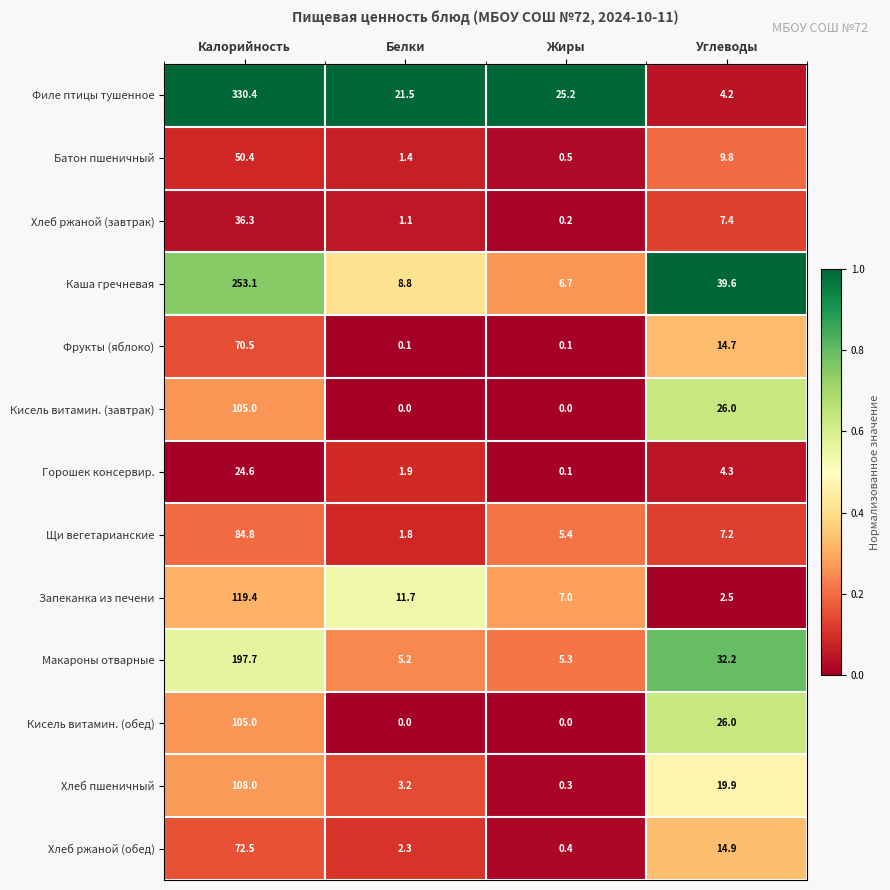

The value of Фрукты (яблоко) at Углеводы is 14.7. True or false?

True